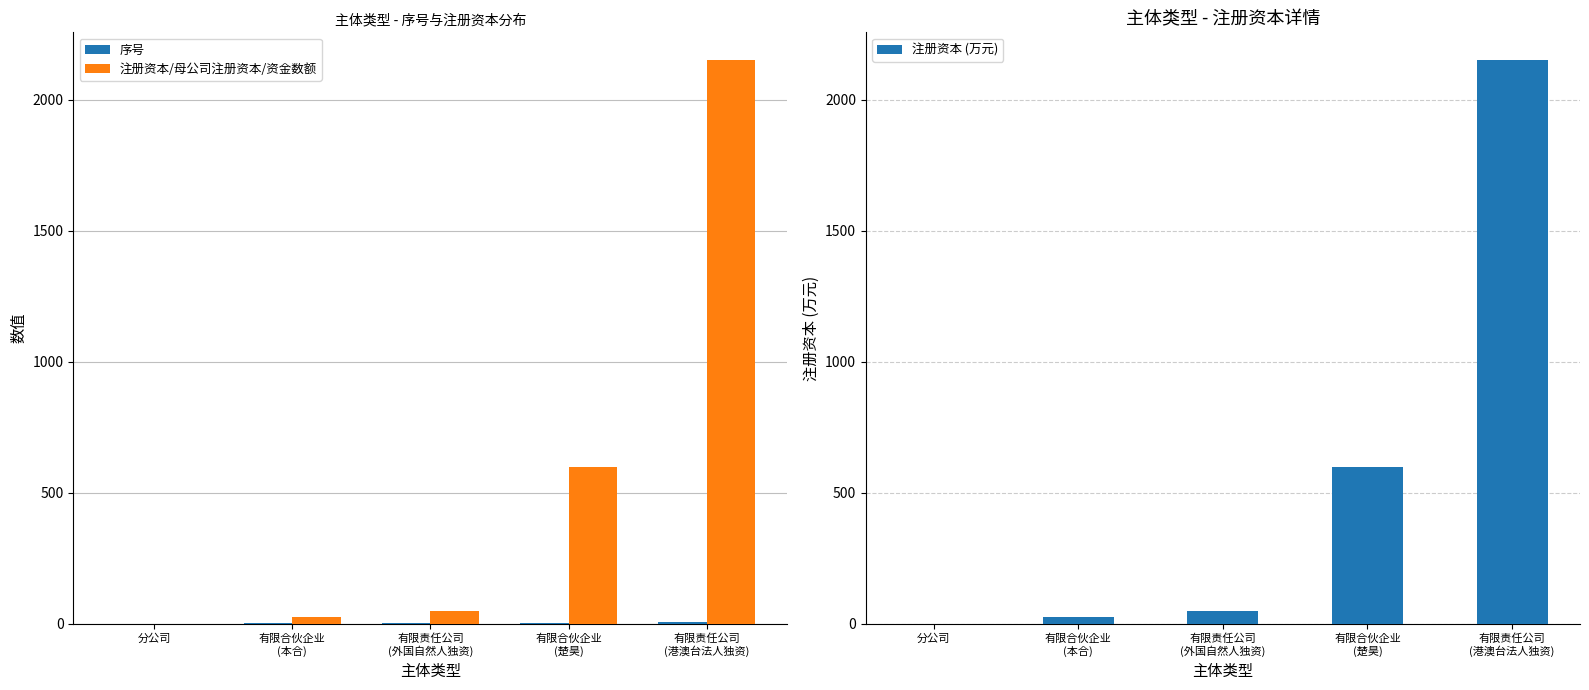

At which category is the sum across all series the highest?

有限责任公司
(港澳台法人独资)